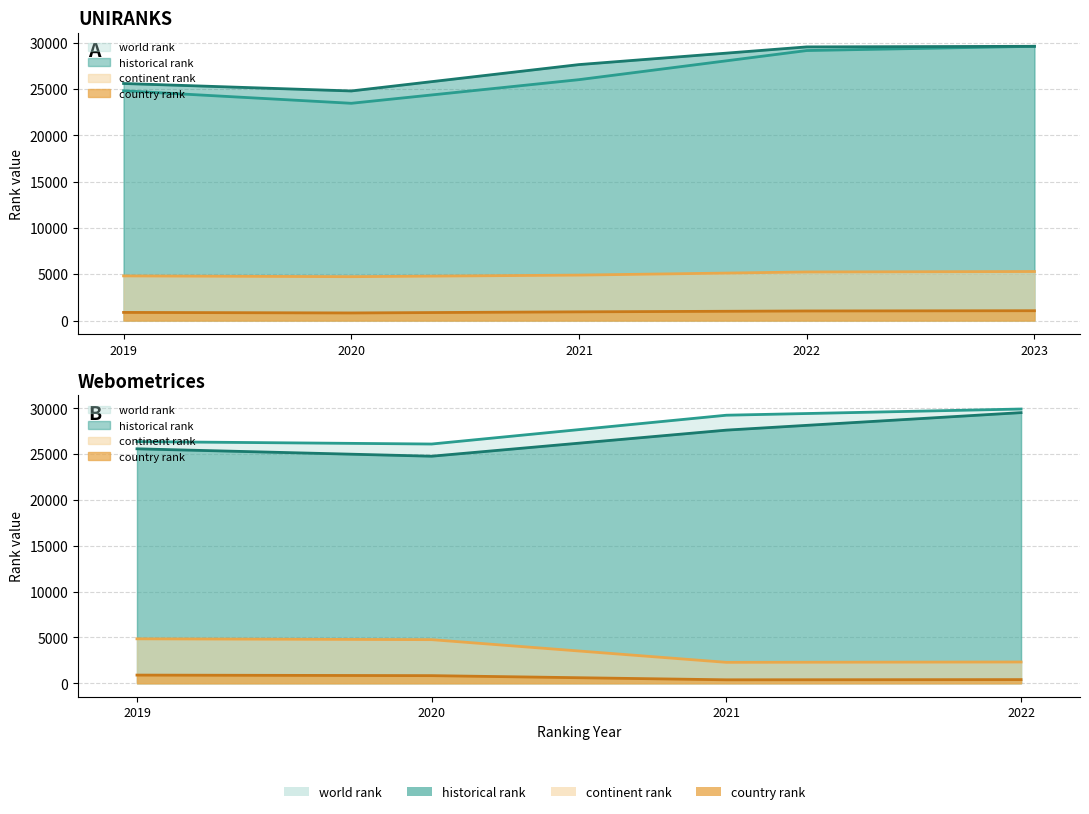

What is the minimum value for historical rank?

24781.5